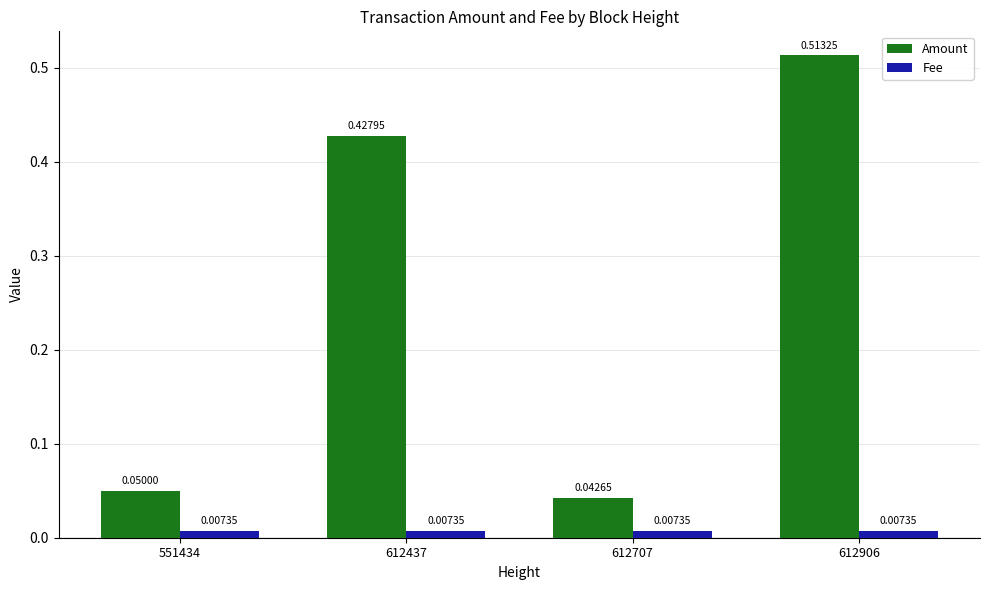

What is the average value of the Amount series?

0.3